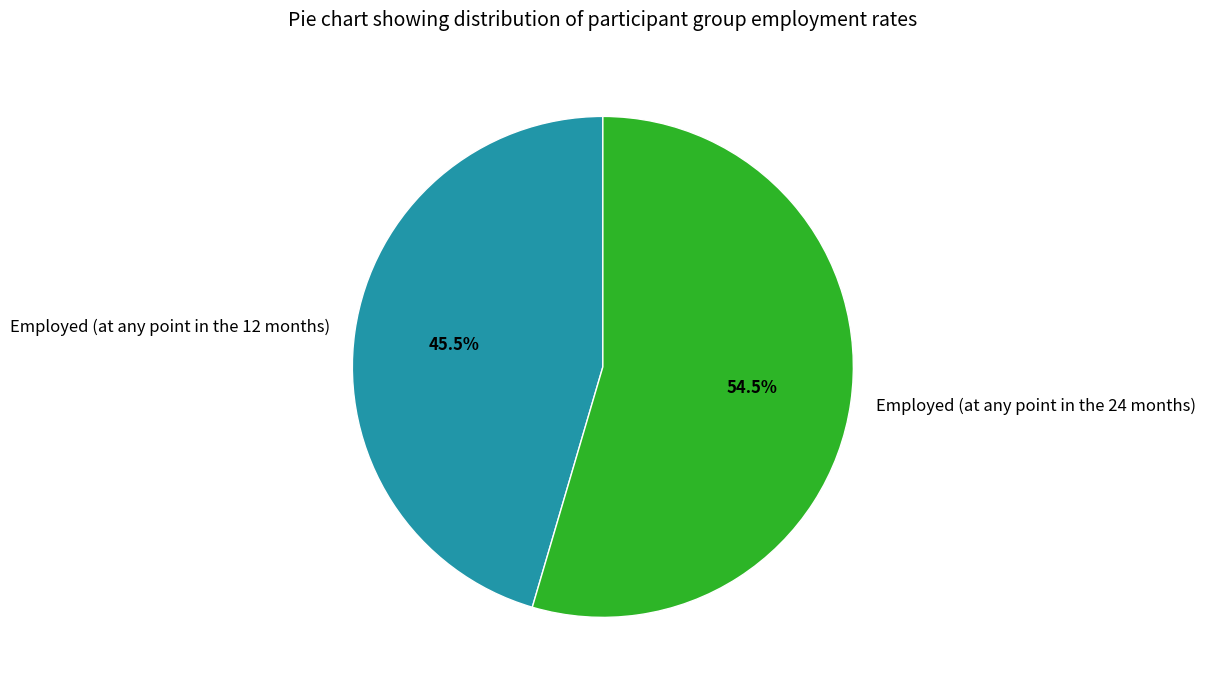

How many segments does this pie chart have?

2